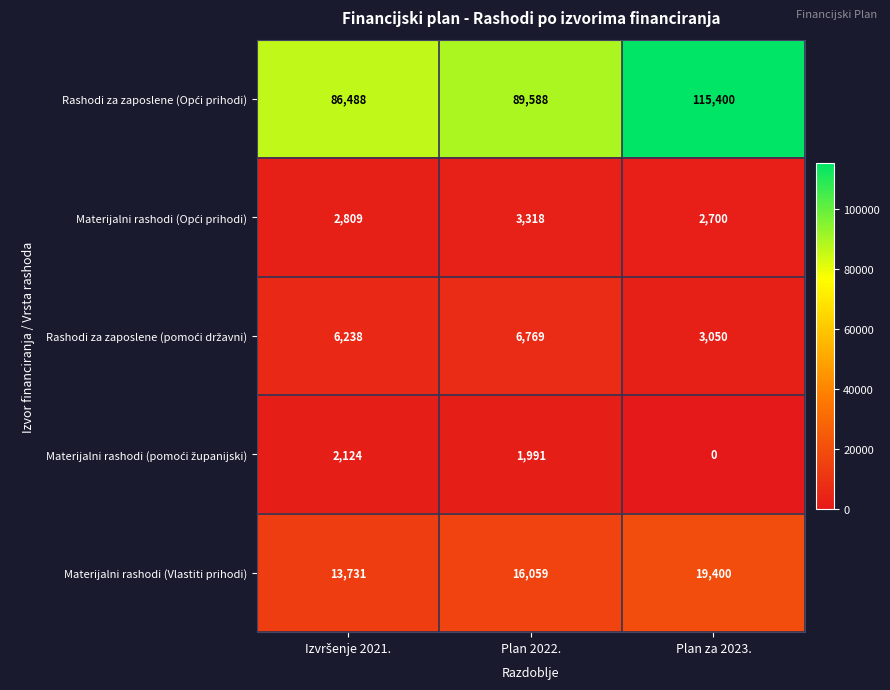

Is it true that Materijalni rashodi (Vlastiti prihodi) equals 16059 at Plan 2022.?

True